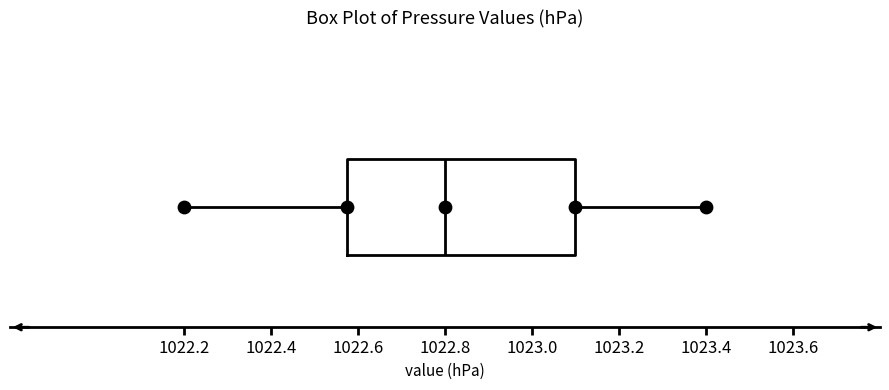

Transcribe this box plot: give where the median line is, the range the box spans, and where the two whiskers end, as read against the x-axis. The values are not printed on the chart, so give them approximately, as read against the axis.

median 1022.80, box 1022.58 to 1023.10, whiskers 1022.20 to 1023.40